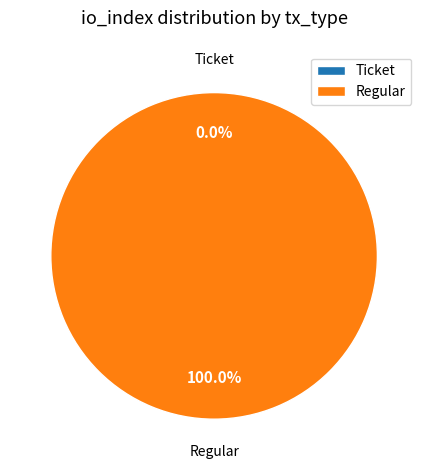

Is it true that Regular is 100% of the pie?

True